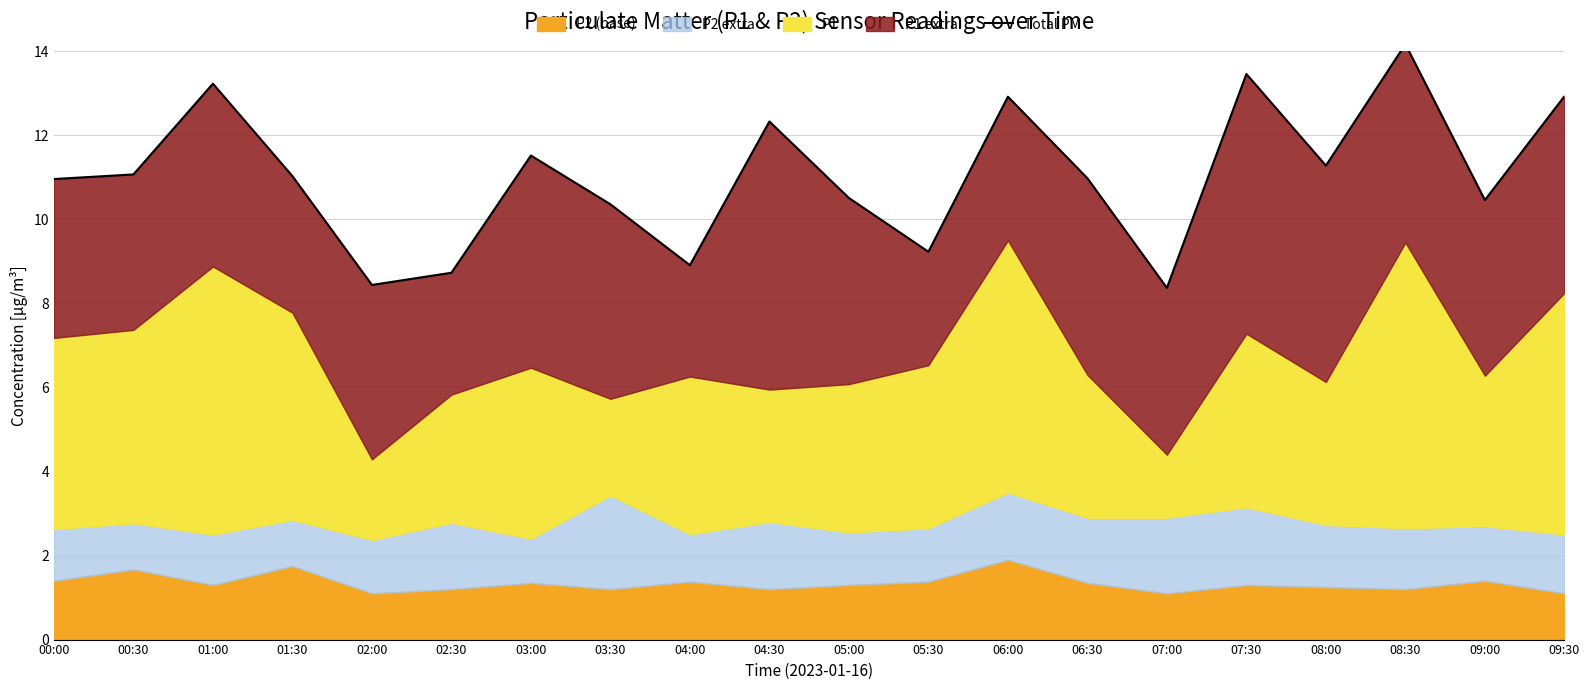

How many lines are shown in the chart?

1